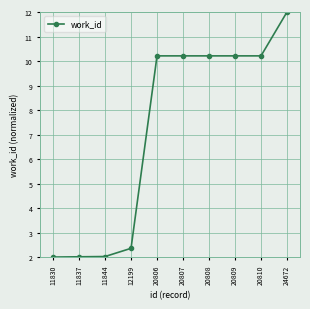

At which label does the data first exceed 10?

20806